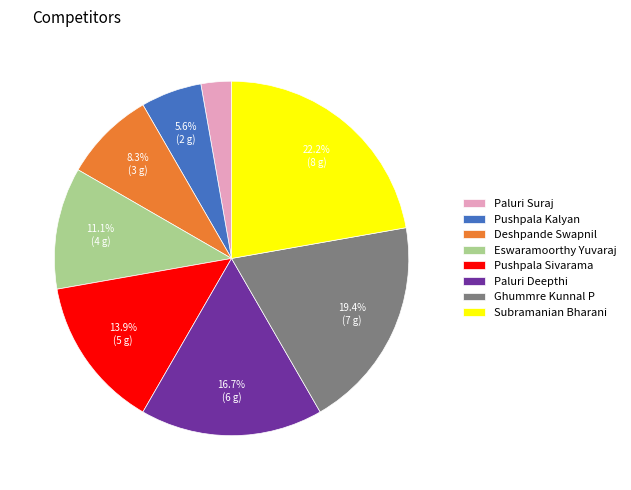

Which slice is the smallest?

Paluri Suraj